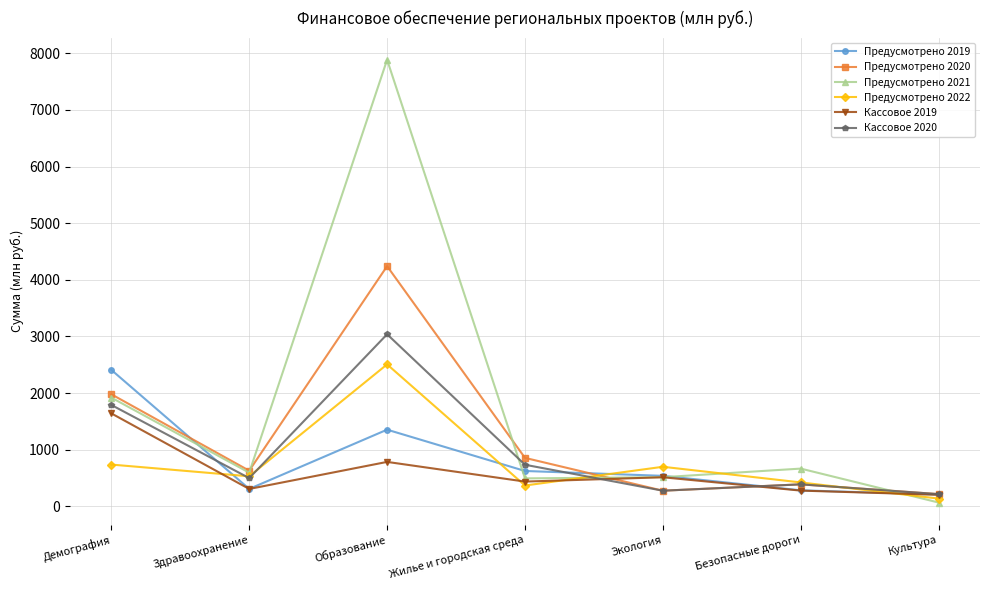

How many values in the Кассовое 2020 series are below 499?

3